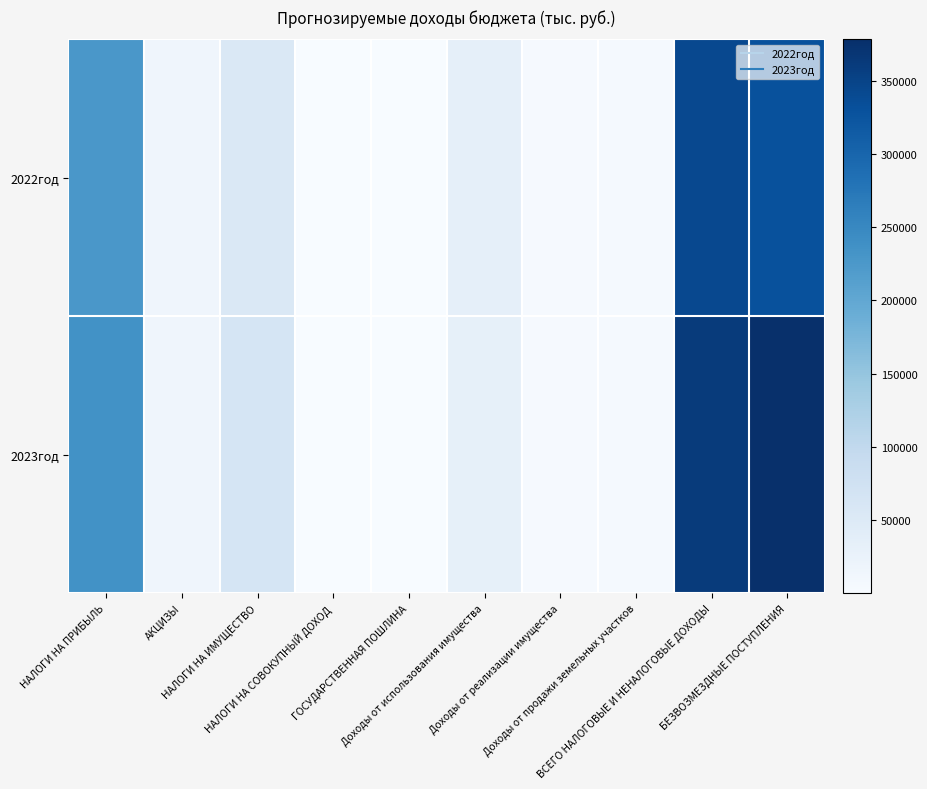

What is the maximum value shown in the chart?

378370.8